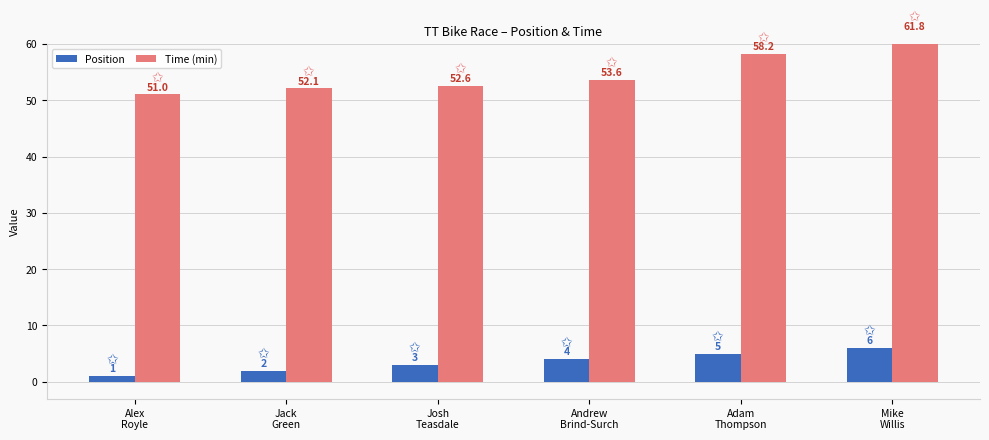

Reading left to right, extract all data points from this chart.

Position: 1.0	2.0	3.0	4.0	5.0	6.0
Time (min): 51.0	52.1	52.6	53.6	58.2	61.8